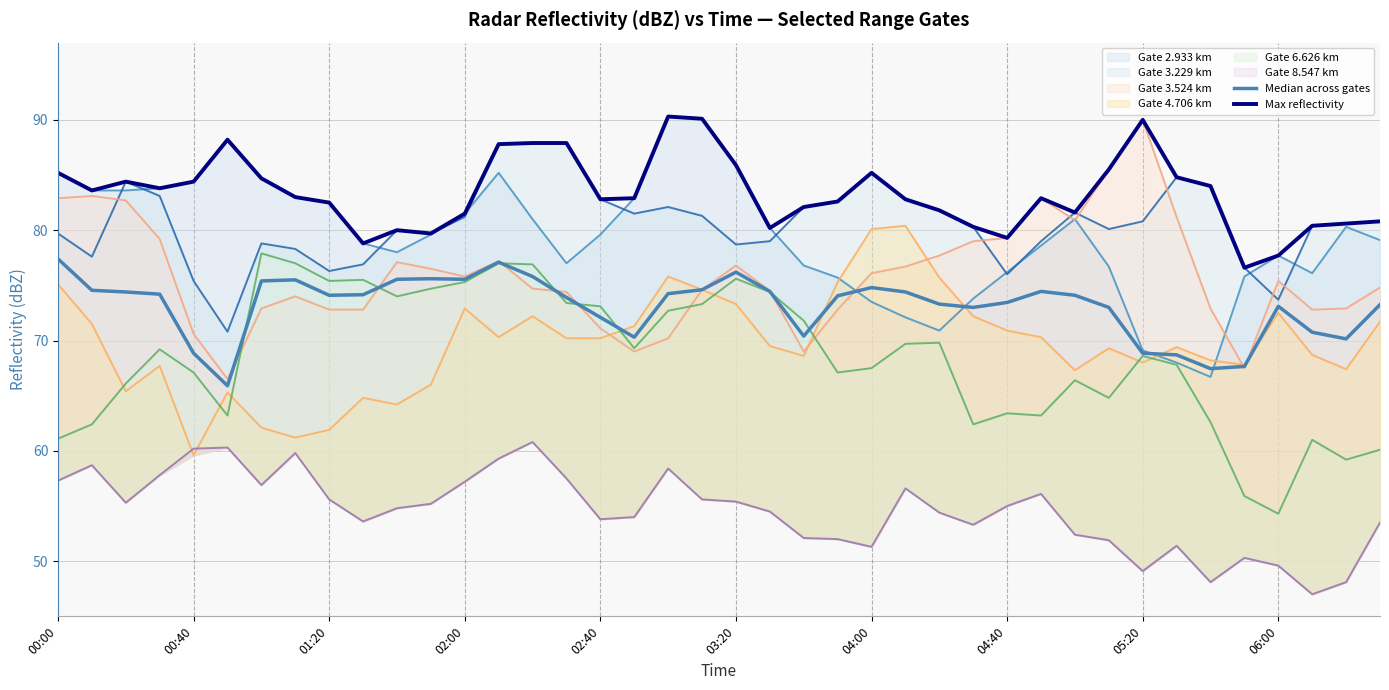

True or false: Median across gates and Max reflectivity cross at least once.

False